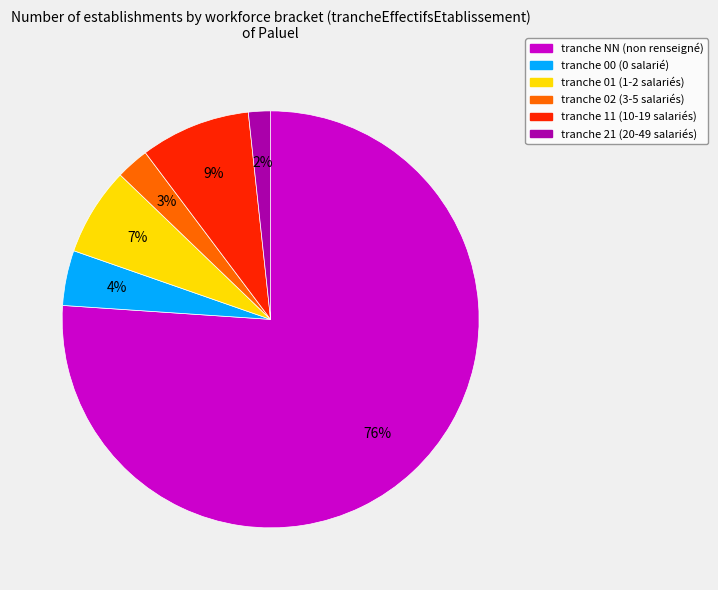

To the nearest percent, what is the average slice percentage?

17%